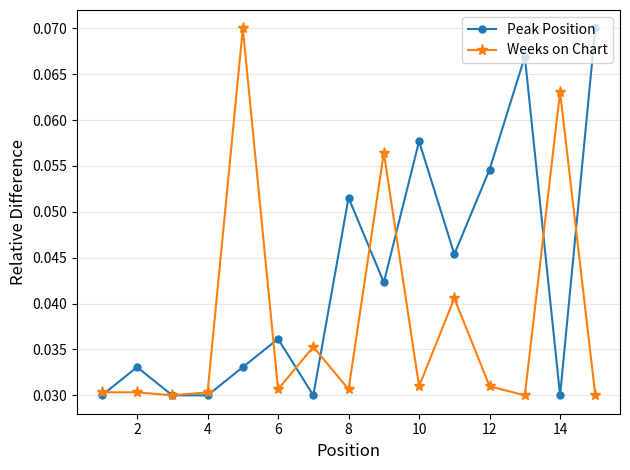

List the series in order of their overall mean, highest first.

Peak Position, Weeks on Chart